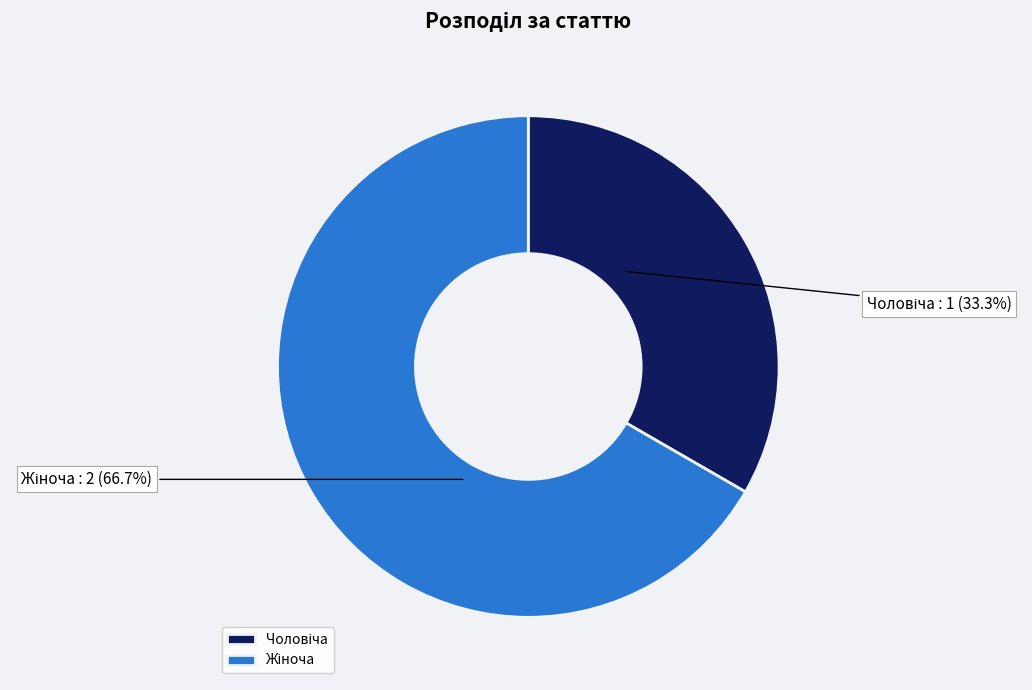

Is there any slice that represents more than half of the pie?

Yes